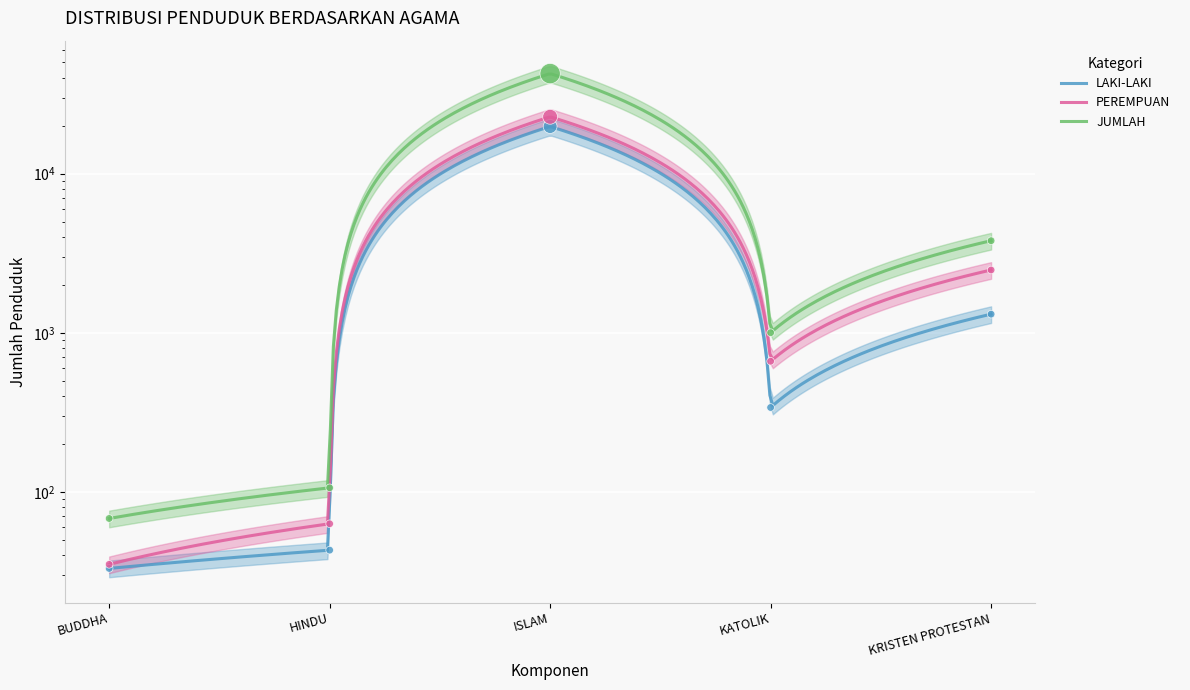

Which series has the largest Y range (max minus min)?

JUMLAH